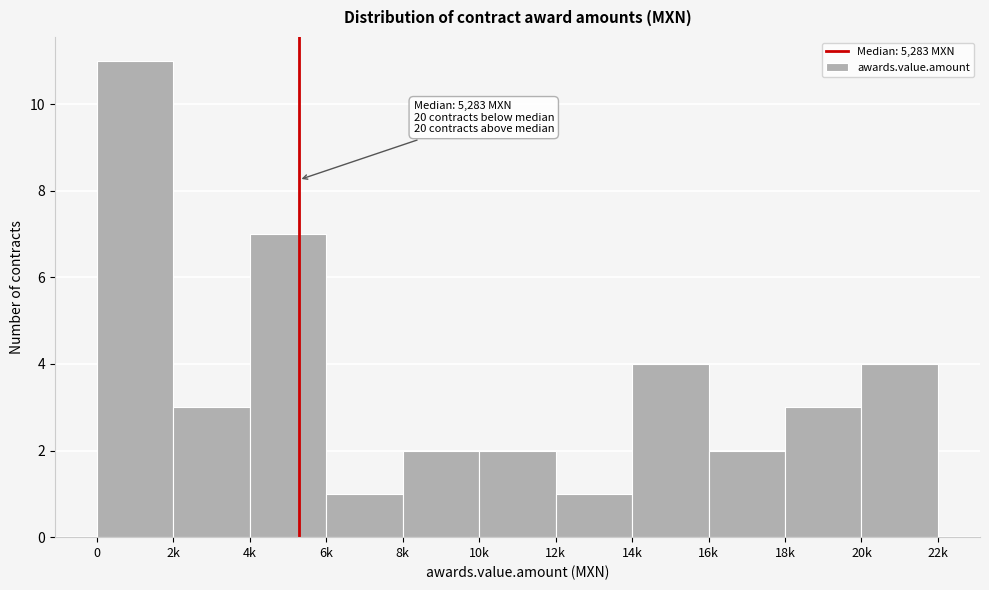

Reading right to left, what are all the values shown in this chart?

4	3	2	4	1	2	2	1	7	3	11